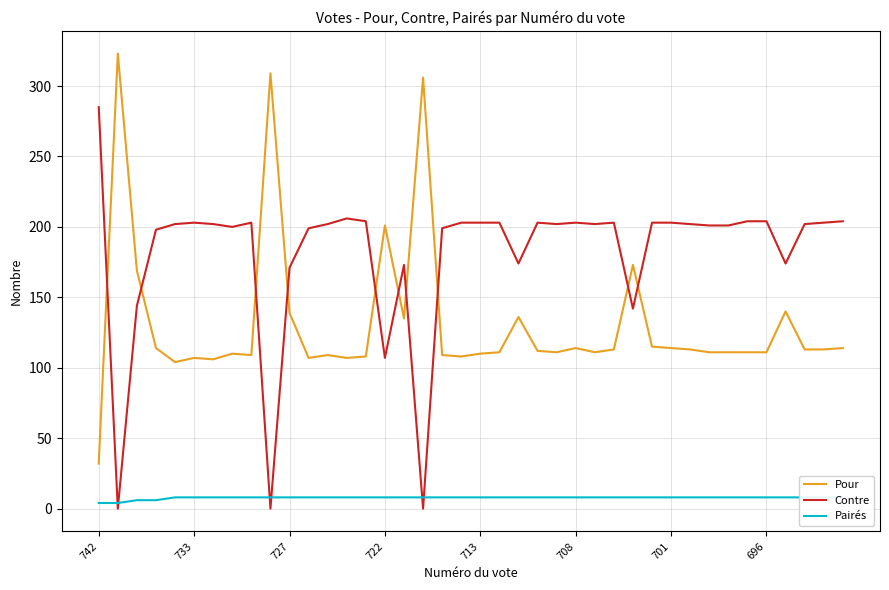

True or false: Pour and Pairés cross at least once.

False